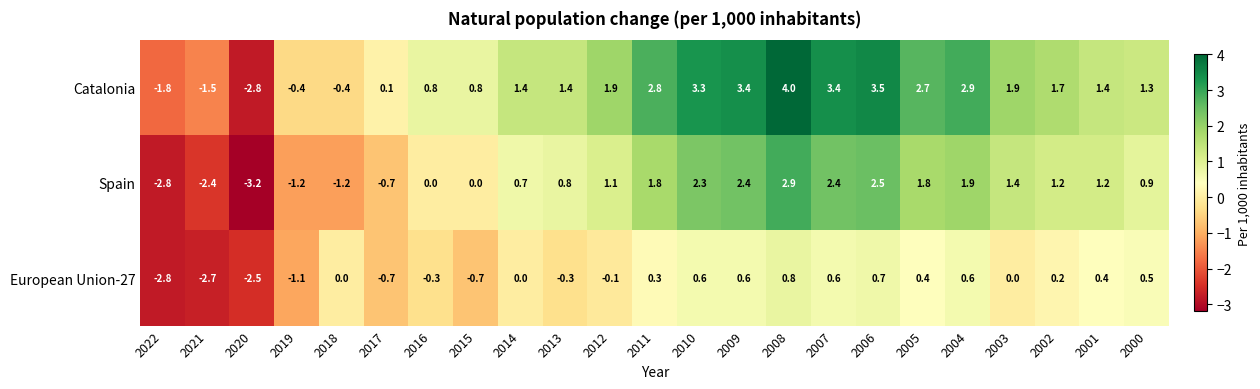

Rank the series by their average value, from highest to lowest.

Catalonia, Spain, European Union-27